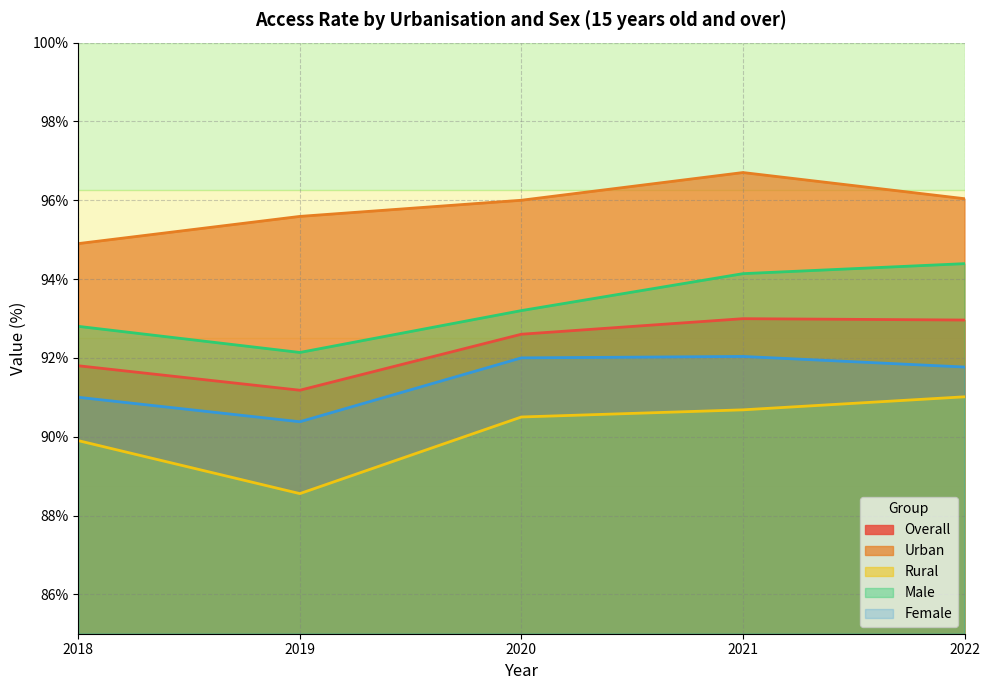

What are all the series names shown in the legend?

Overall, Urban, Rural, Male, Female